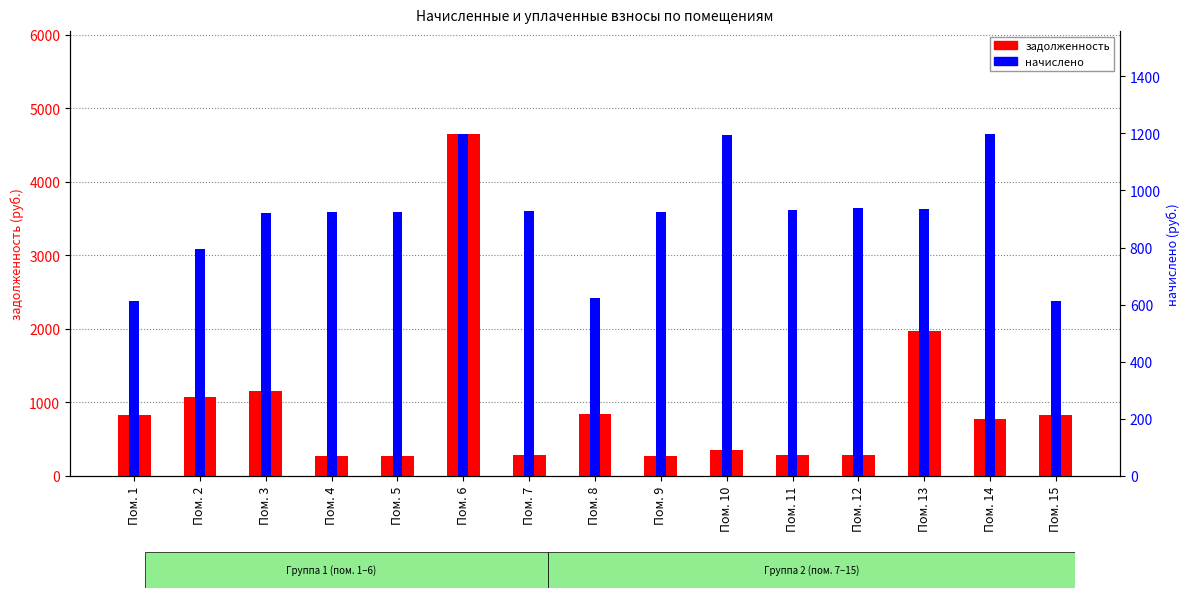

Which label corresponds to the largest value in the chart?

Пом. 6